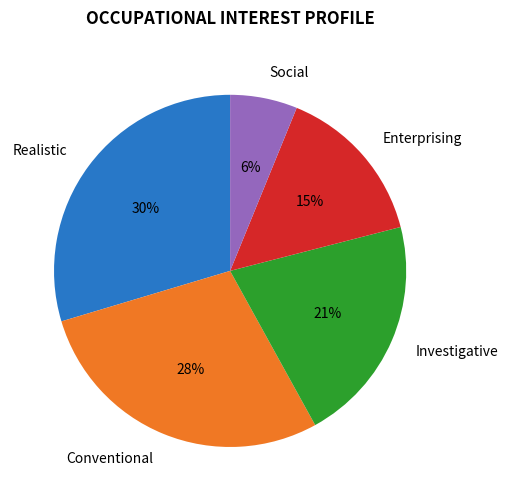

What percentage is the Realistic slice, to the nearest percent?

30%